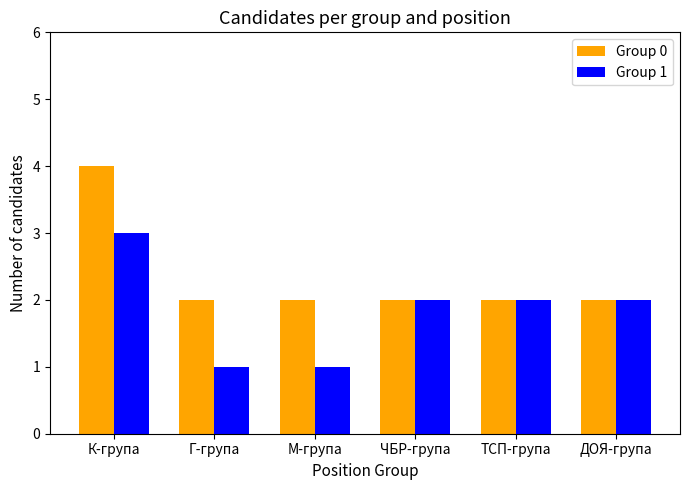

List the series in order of their peak value, lowest first.

Group 1, Group 0